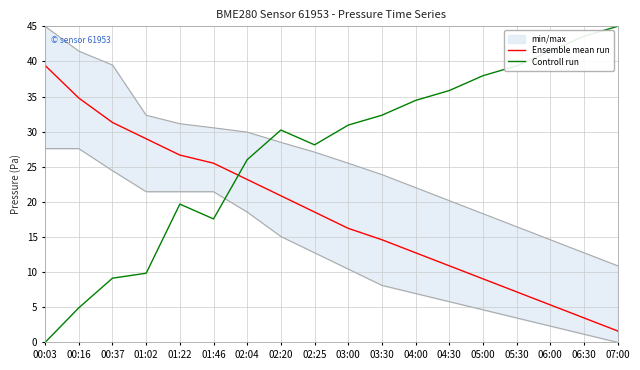

What is the difference between the second highest and minimum values in the Ensemble mean run series?

33.2